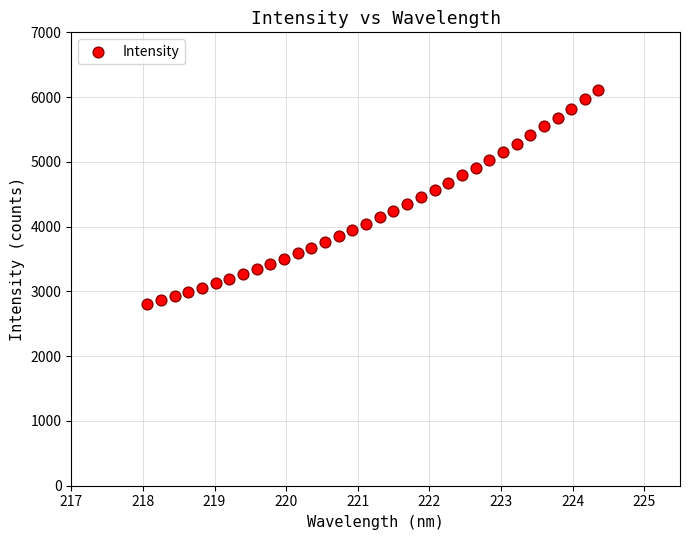

What is the range of X values (max minus min)?

6.3